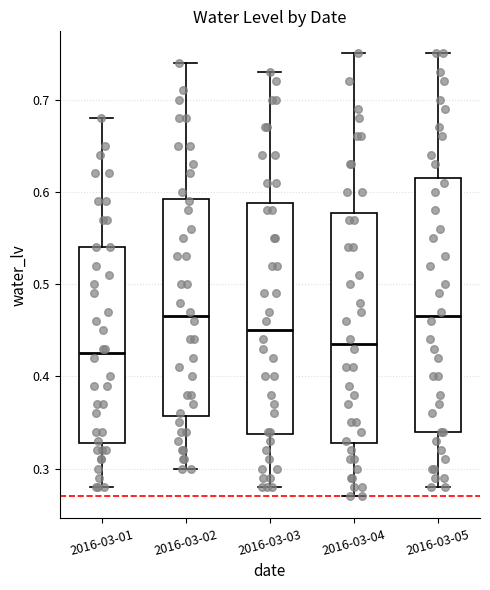

Reading left to right, transcribe this box plot: for each box, give where its median line is, the range the box spans, and where its two whiskers end, as read against the y-axis. The values are not printed on the chart, so give them approximately, as read against the axis.

2016-03-01: median 0.43, box 0.33 to 0.54, whiskers 0.28 to 0.68
2016-03-02: median 0.47, box 0.36 to 0.59, whiskers 0.30 to 0.74
2016-03-03: median 0.45, box 0.34 to 0.59, whiskers 0.28 to 0.73
2016-03-04: median 0.44, box 0.33 to 0.58, whiskers 0.27 to 0.75
2016-03-05: median 0.47, box 0.34 to 0.62, whiskers 0.28 to 0.75